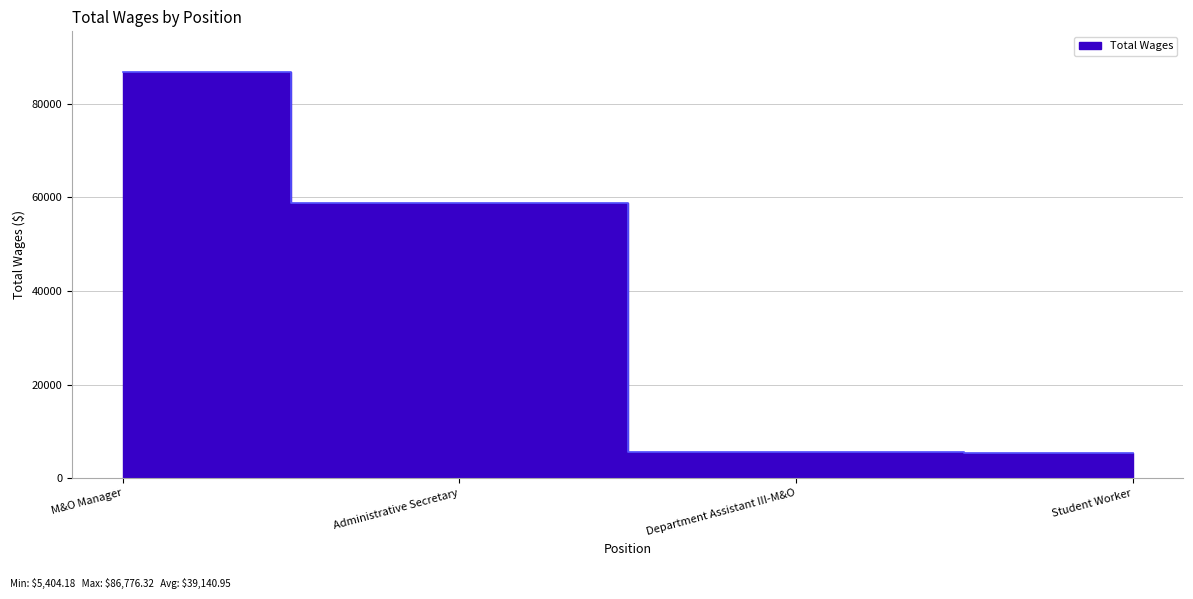

What is the label of the 4th point from the left?

Student Worker